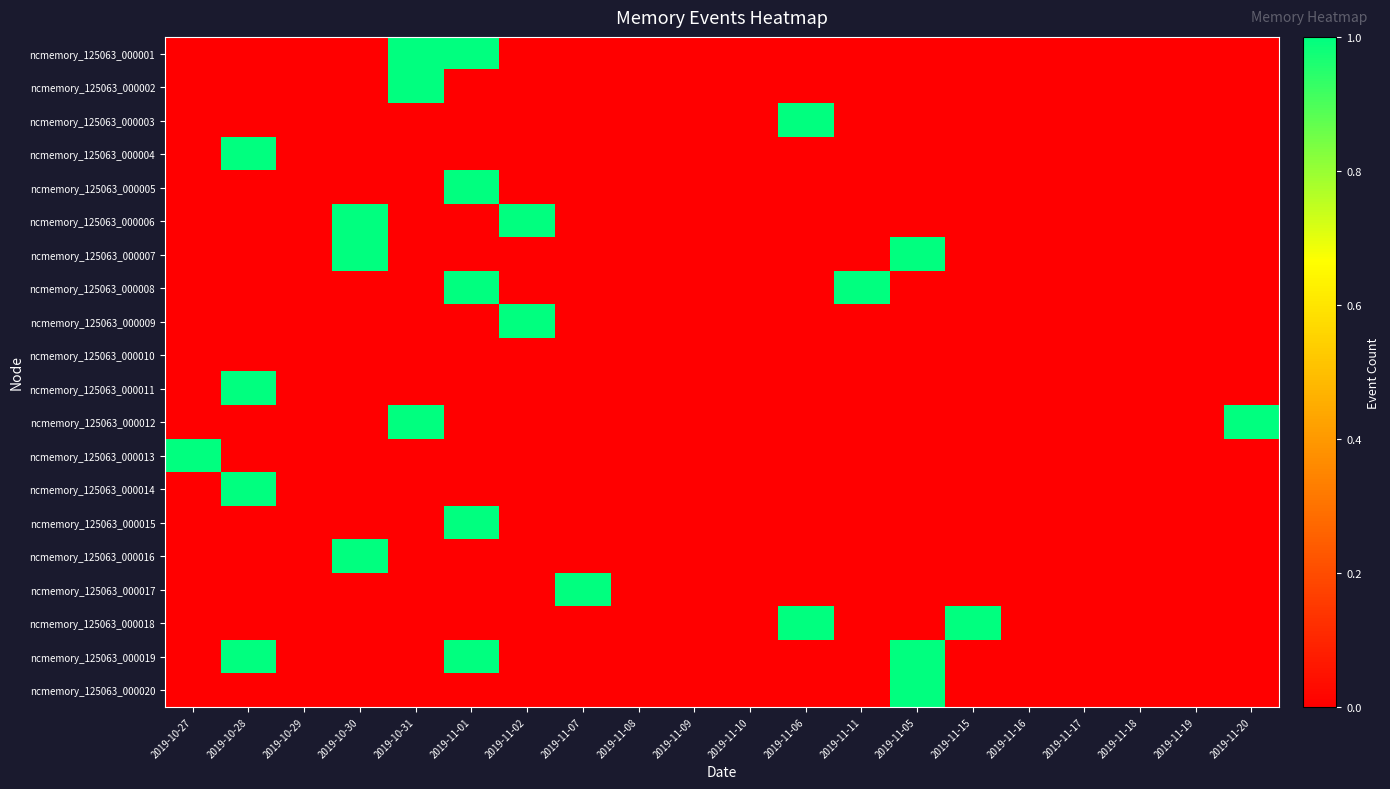

Which category has the lowest value across all series?

2019-10-27